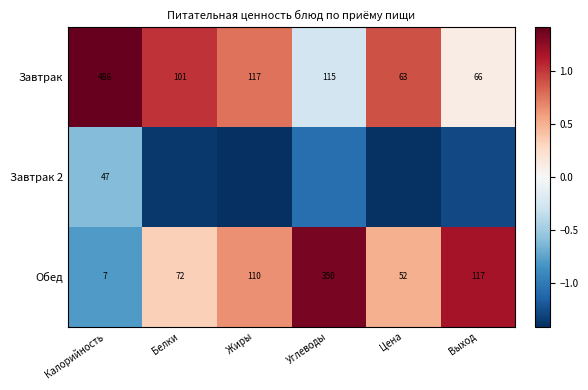

At which category is the sum across all series the highest?

Углеводы